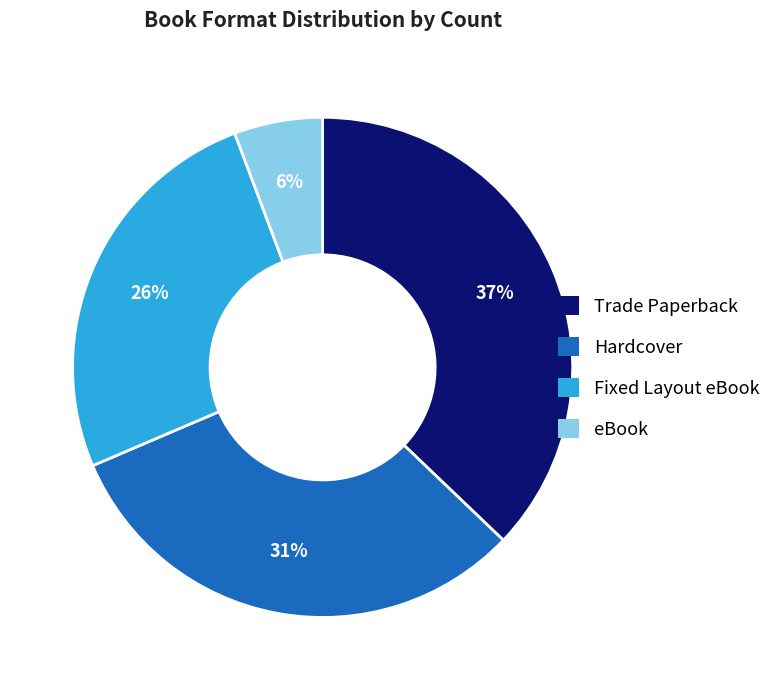

To the nearest percent, what is the difference between the largest and smallest slice percentages?

31%